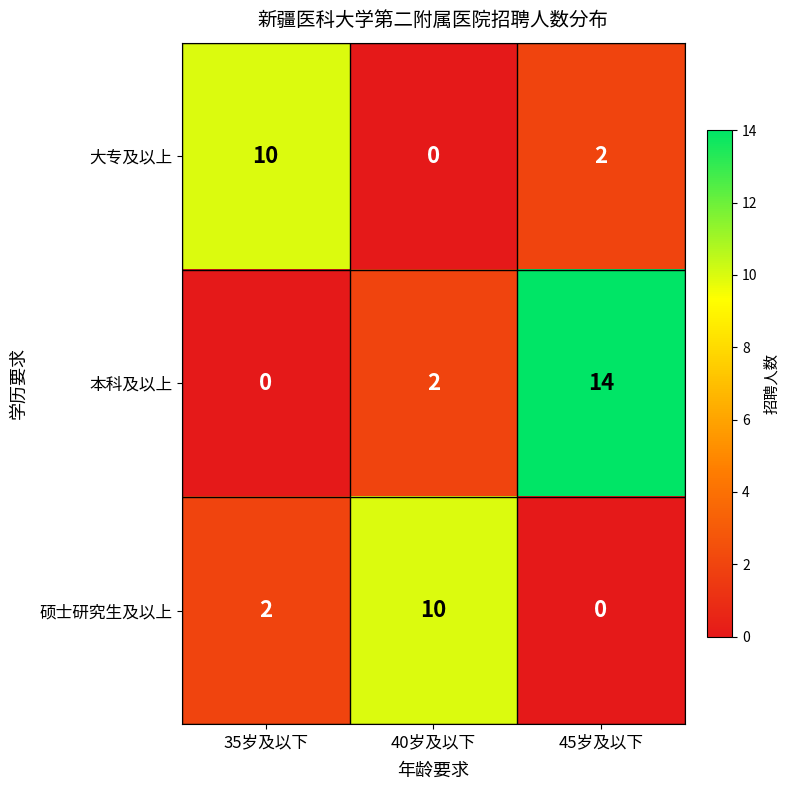

Reading left to right, list all the values displayed in this chart.

大专及以上: 10	0	2
本科及以上: 0	2	14
硕士研究生及以上: 2	10	0